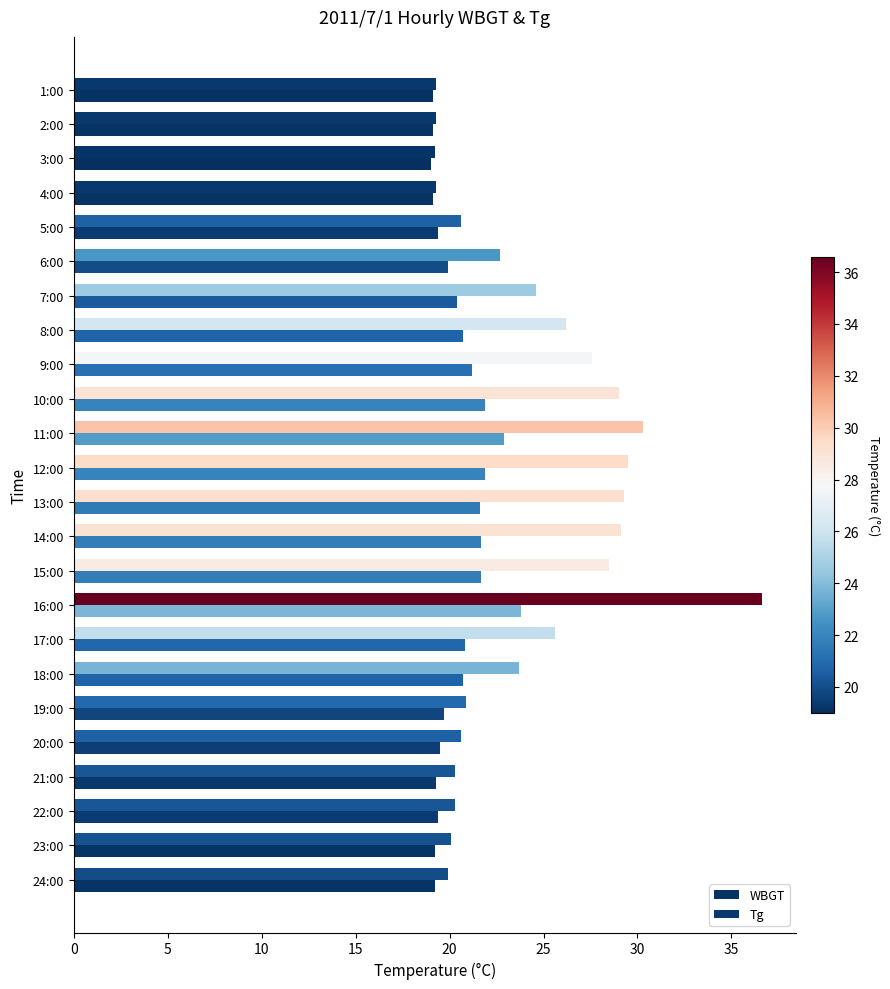

How many series are shown in this chart?

2